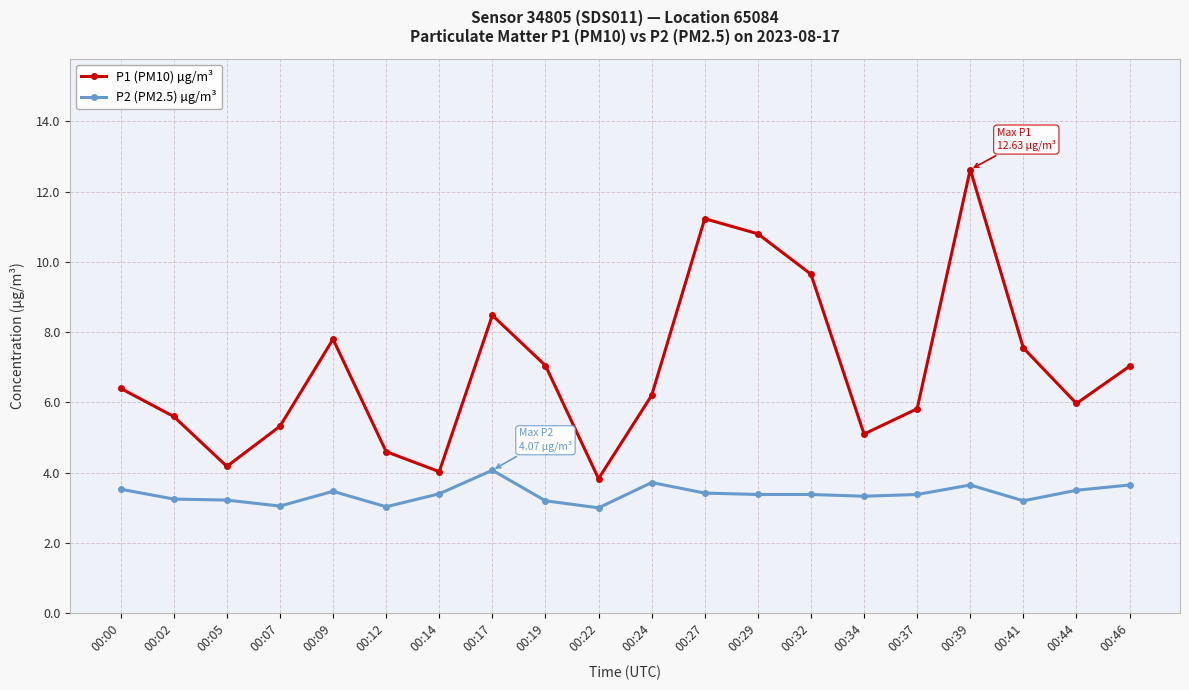

Which series has the largest range (max minus min)?

P1 (PM10) µg/m³